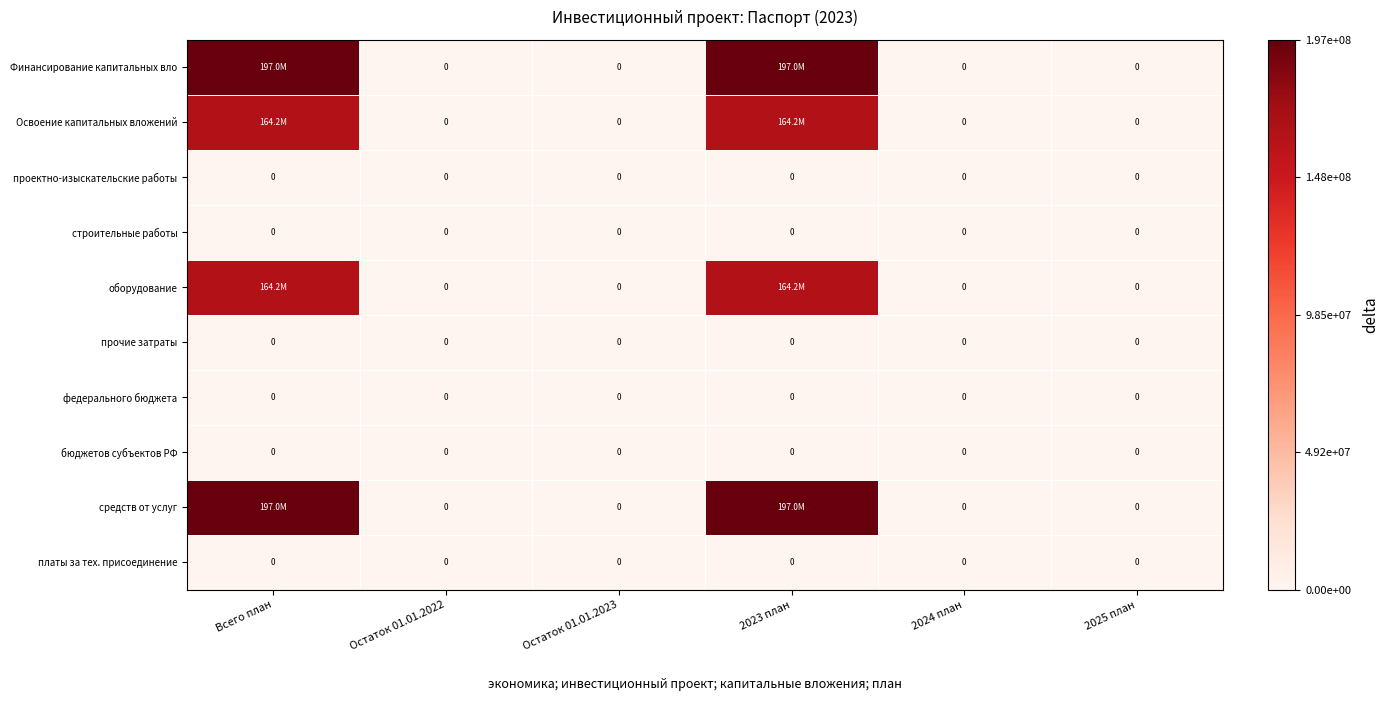

The value of строительные работы at Остаток 01.01.2023 is 0. True or false?

True